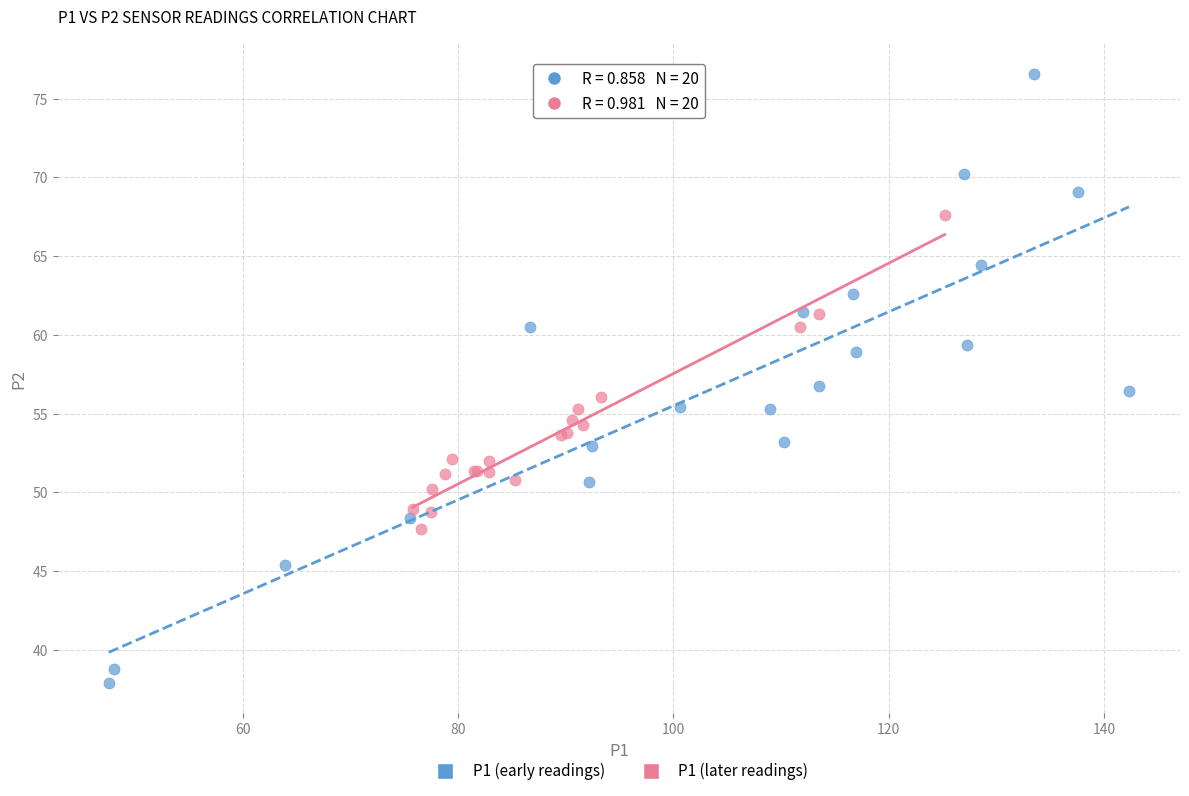

Which series reaches the maximum Y coordinate?

P1 (early readings)